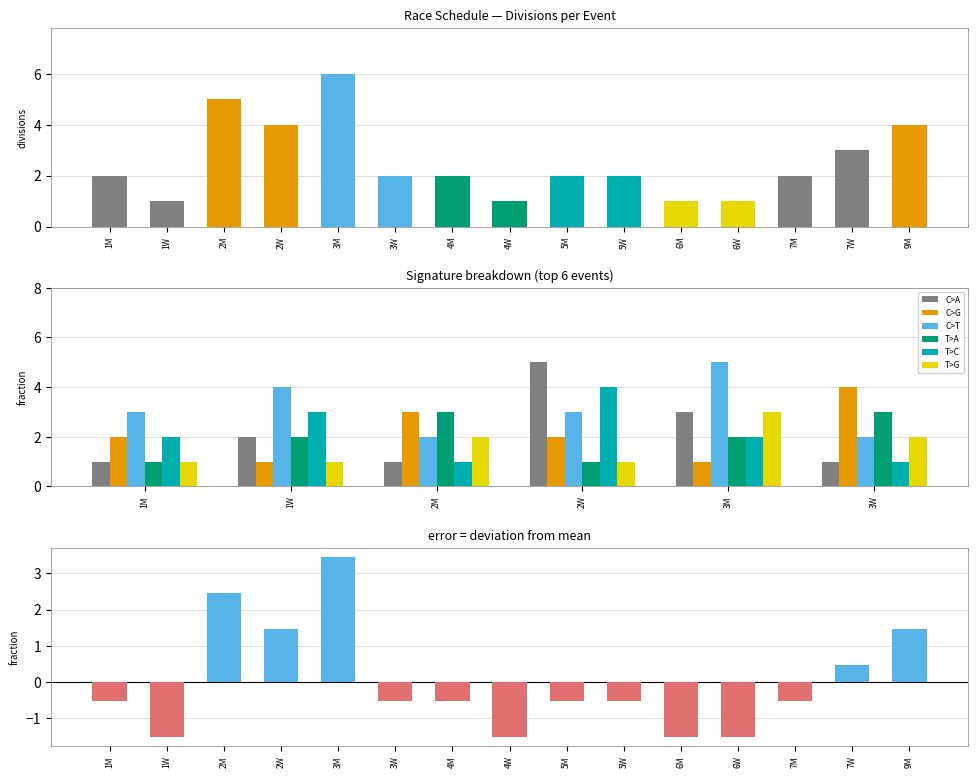

Is it true that T>A equals 2 at 1W?

True